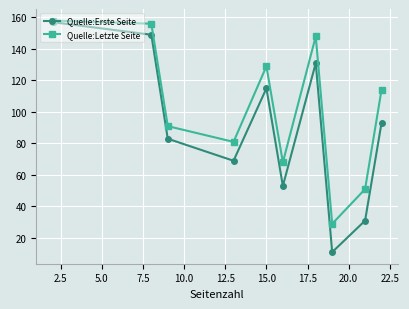

How many interior local valleys does the Quelle:Letzte Seite series have?

3